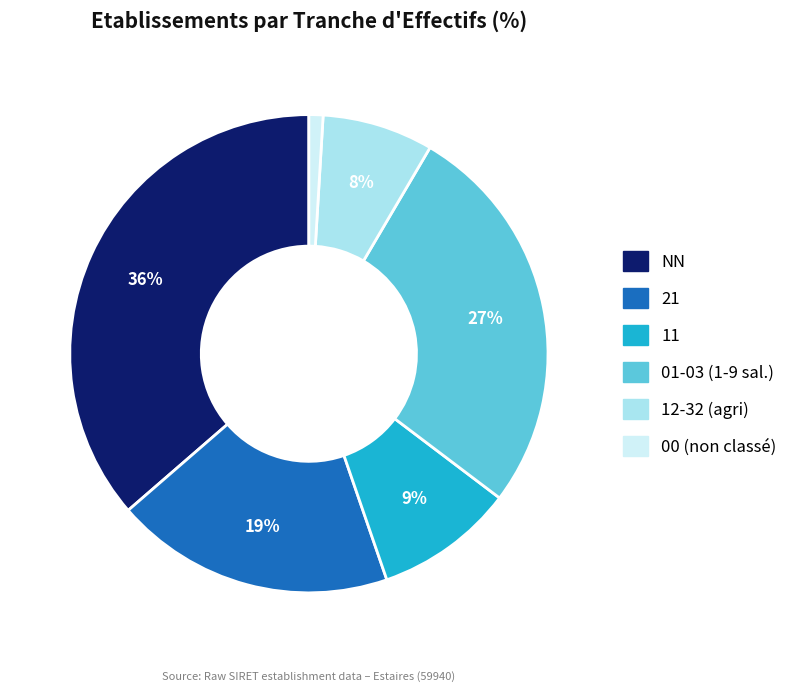

Does any single category account for the majority?

No